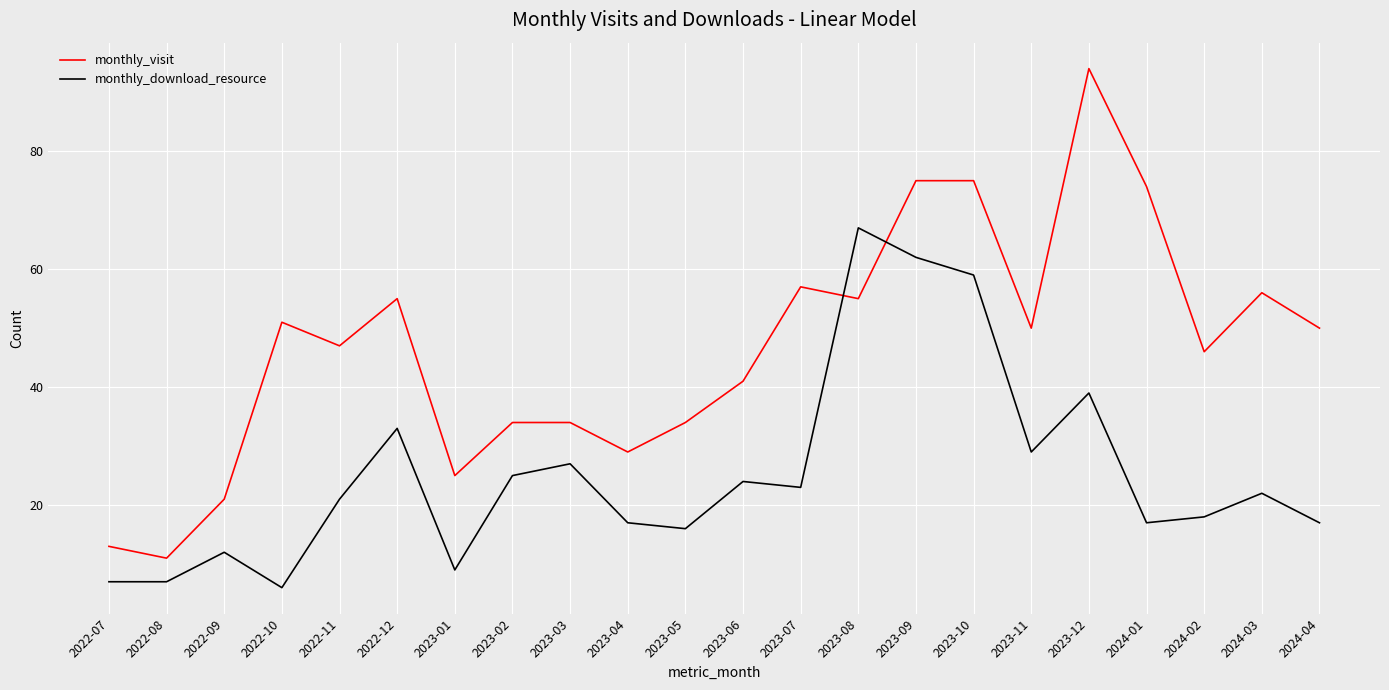

How many interior local peaks does the monthly_download_resource series have?

7